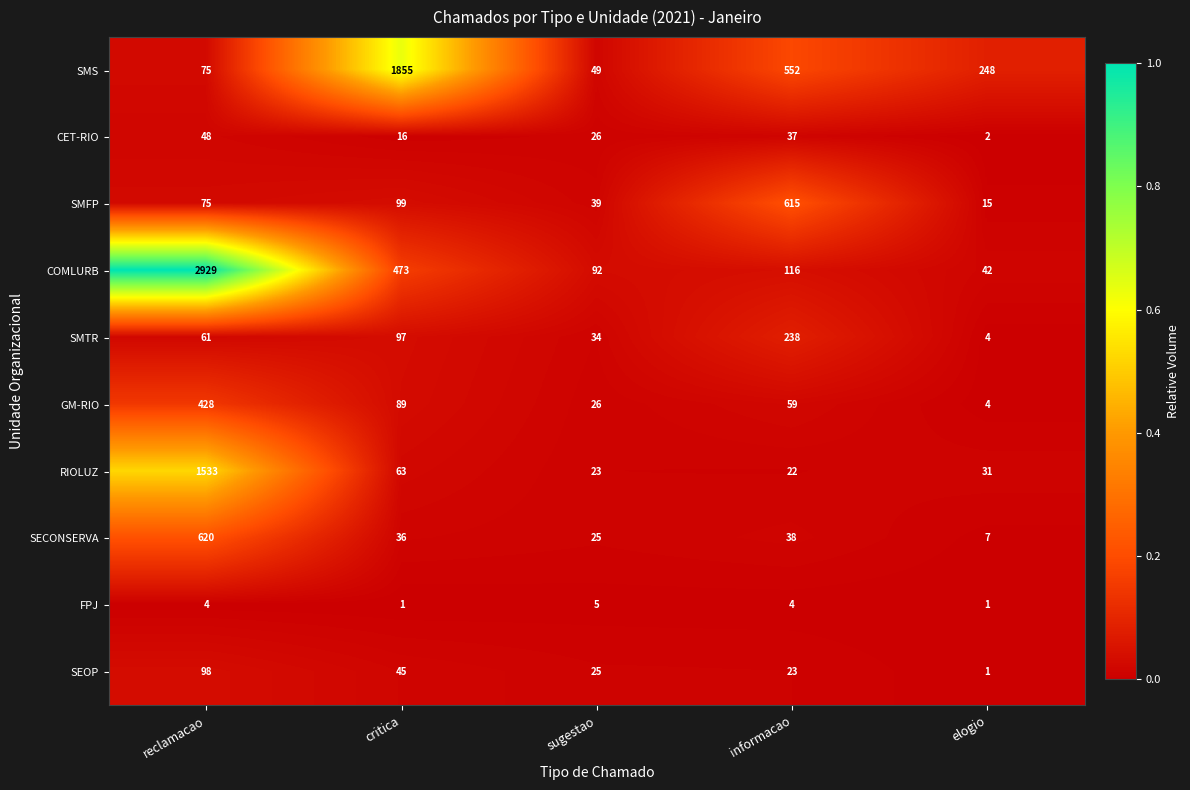

What is the difference between the highest and lowest values at critica?

1854